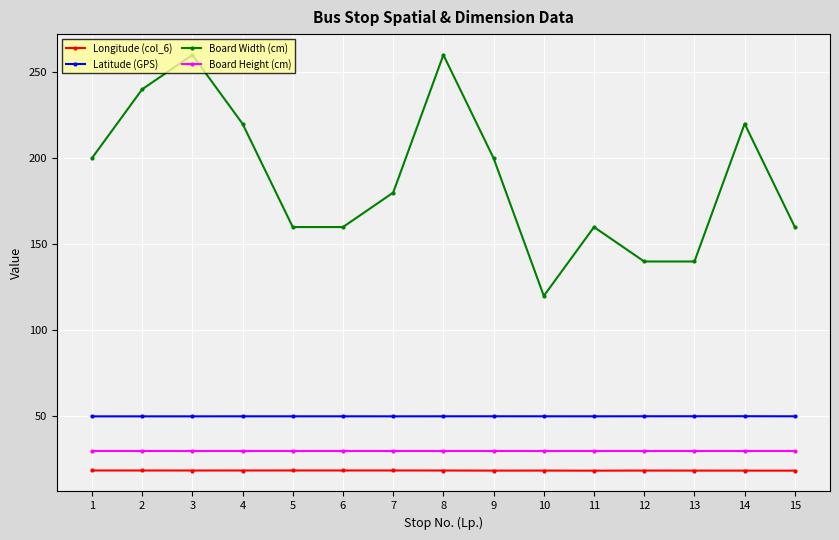

Which series has the largest total across all categories?

Board Width (cm)